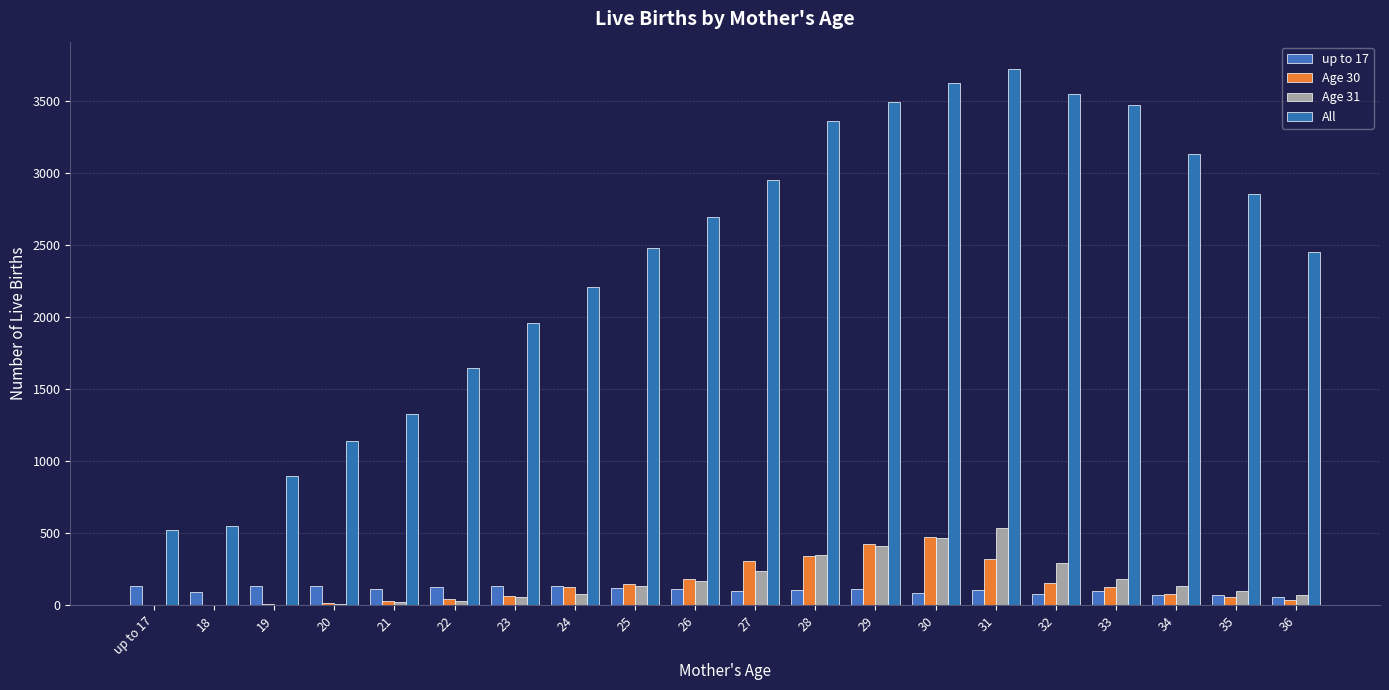

At which label is Age 30 closest to 237?

26